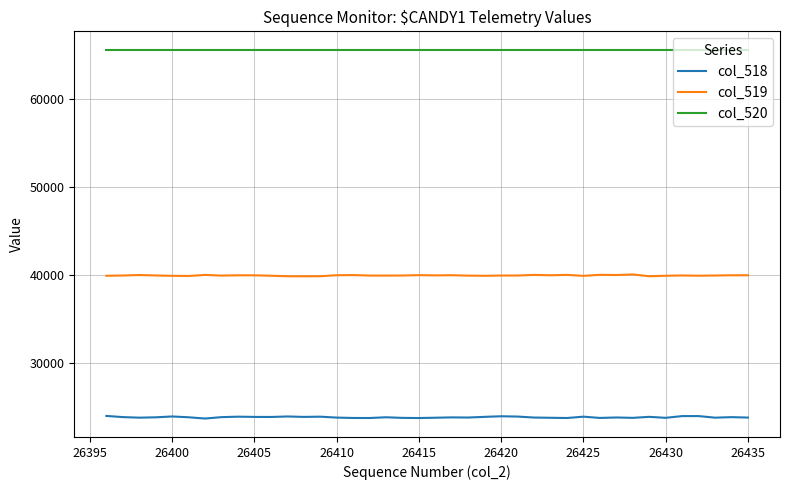

Which series has the widest spread of values?

col_518